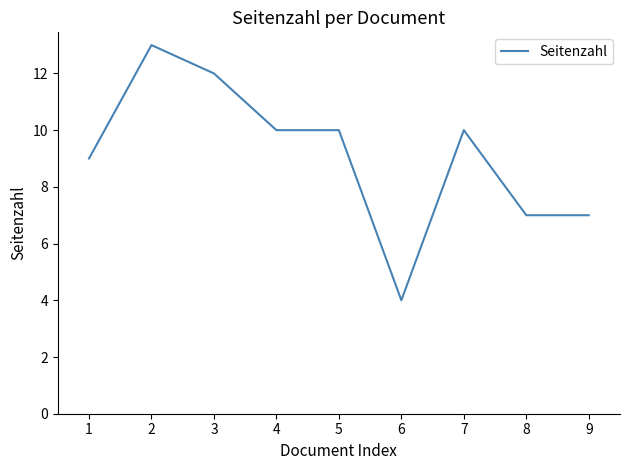

What is the ratio of the value at 1 to the value at 5?

0.9